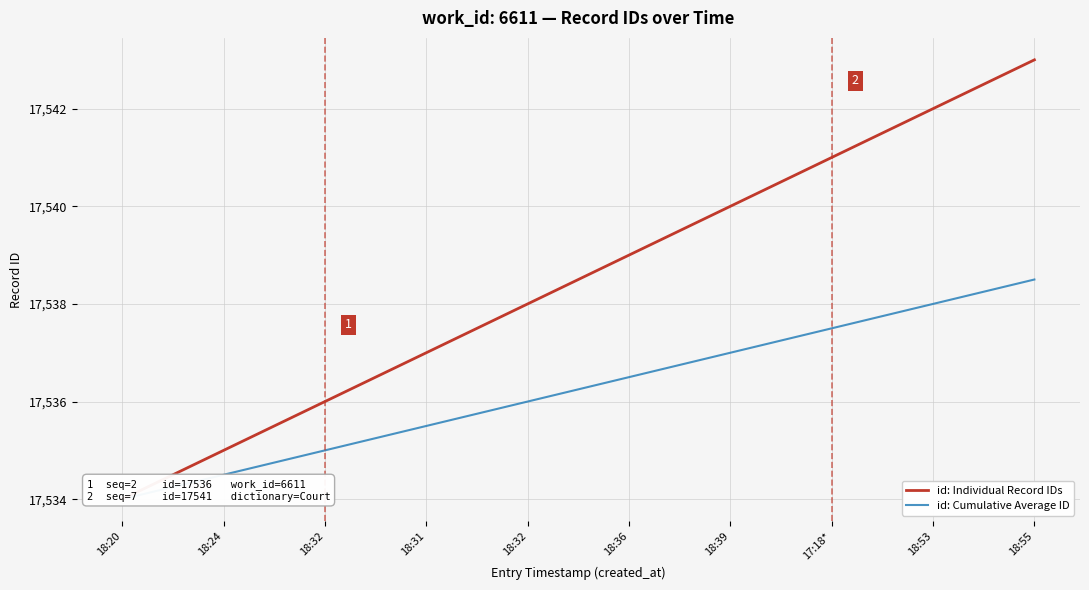

What is the maximum value shown in the chart?

17543.0